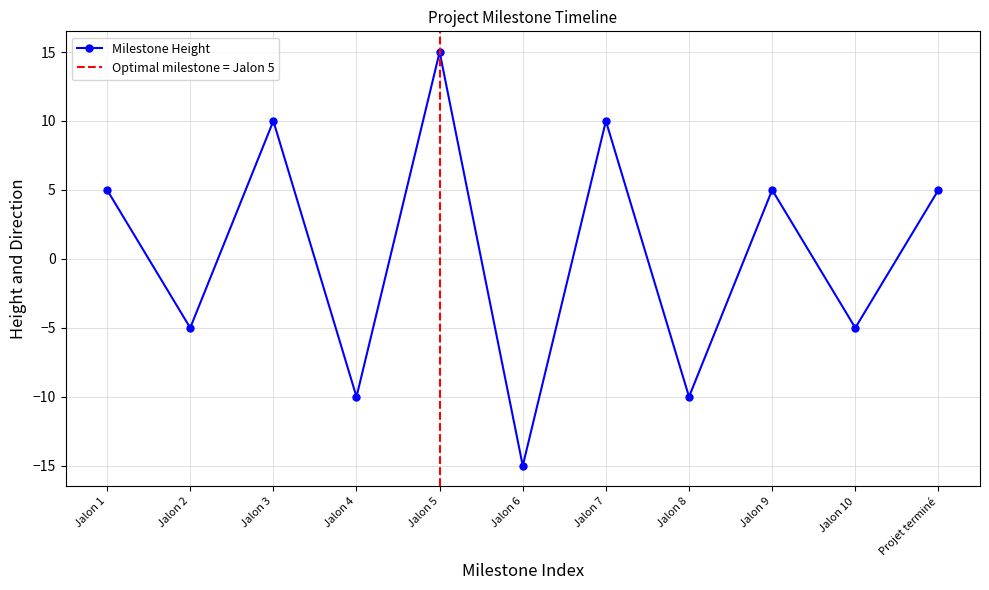

What is the label of the 1st point from the right?

Projet terminé